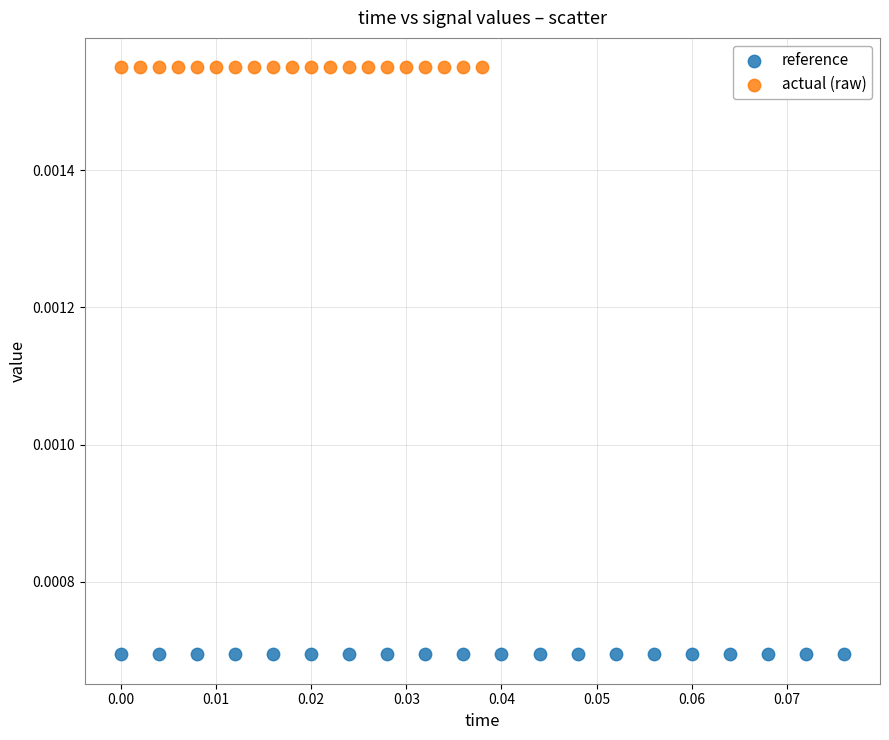

Which series reaches the maximum Y coordinate?

actual (raw)